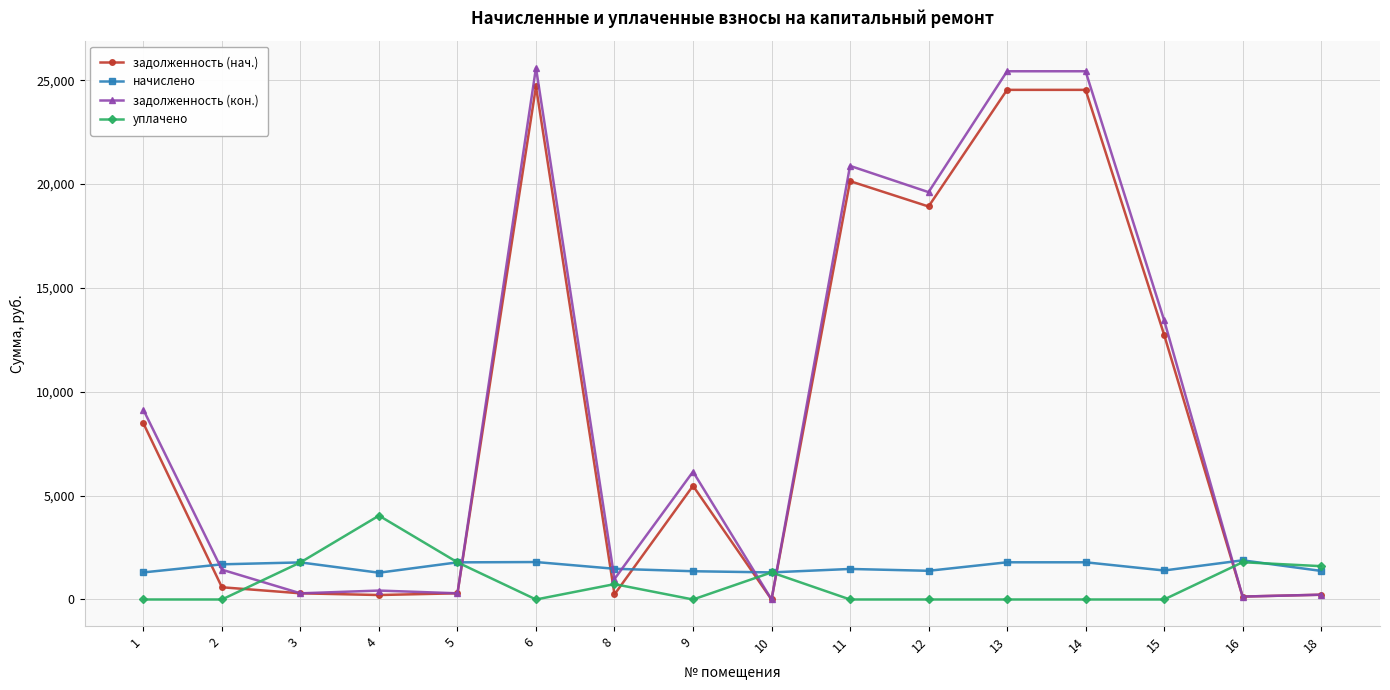

Which series has the largest range (max minus min)?

задолженность (кон.)